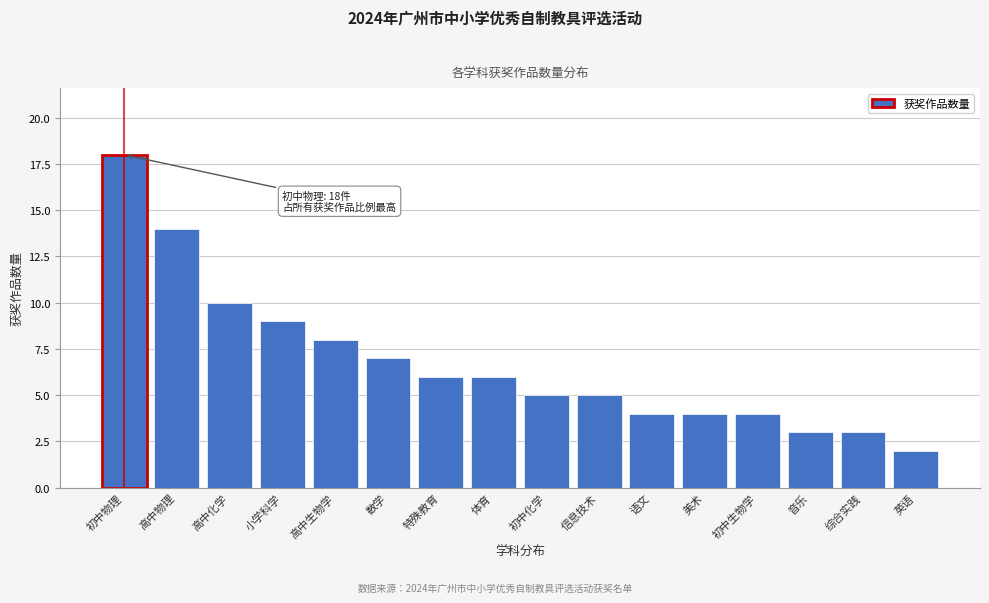

Reading left to right, what are all the values shown in this chart?

初中物理=18	高中物理=14	高中化学=10	小学科学=9	高中生物学=8	数学=7	特殊教育=6	体育=6	初中化学=5	信息技术=5	语文=4	美术=4	初中生物学=4	音乐=3	综合实践=3	英语=2